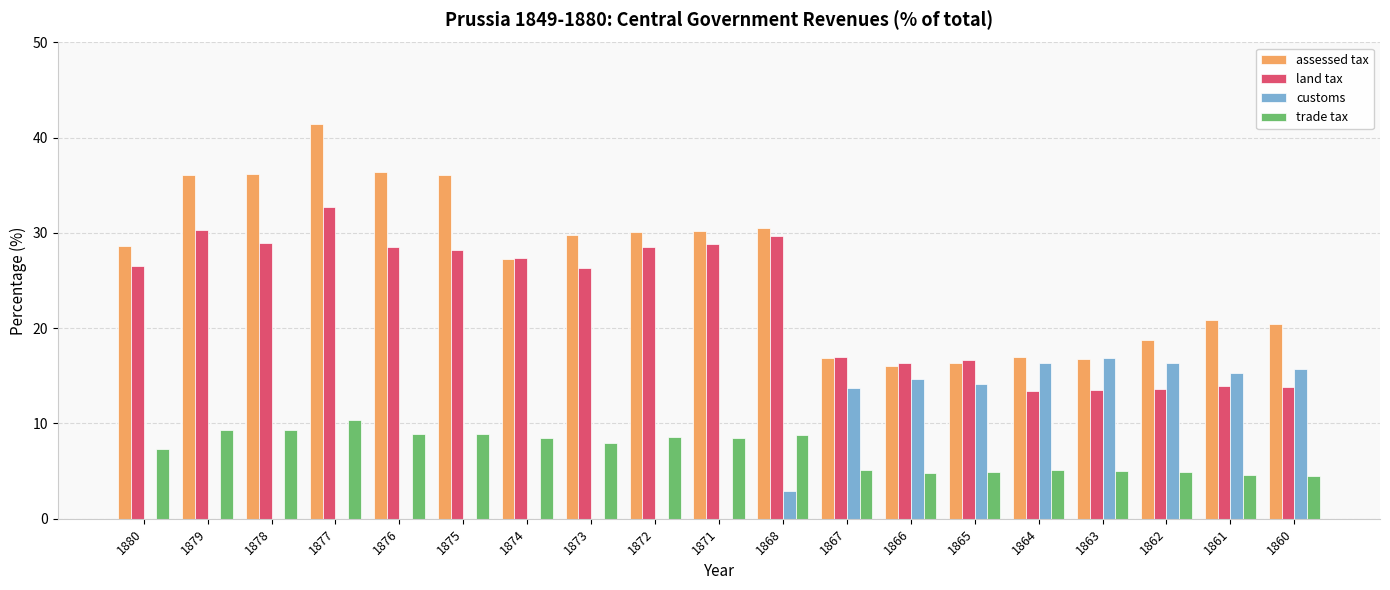

What is the average value of the land tax series?

22.9